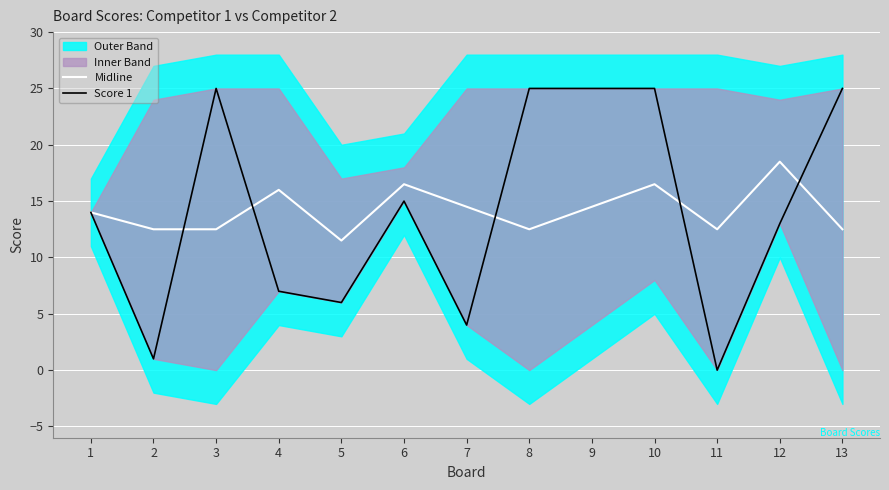

Which series has the widest spread of values?

Score 1